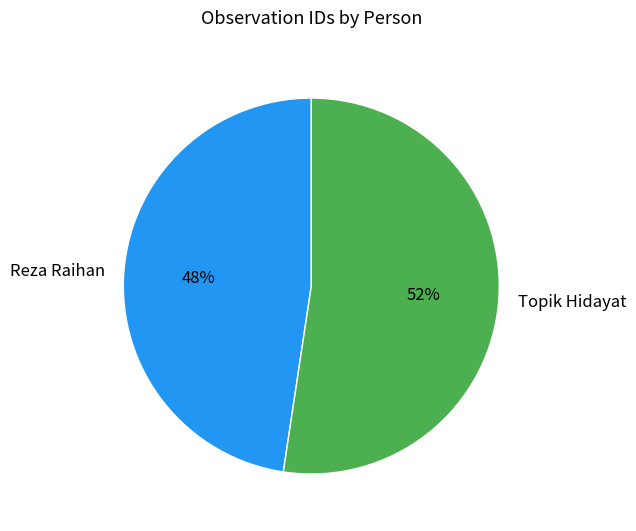

Combined, do Topik Hidayat and Reza Raihan account for over 50%?

Yes